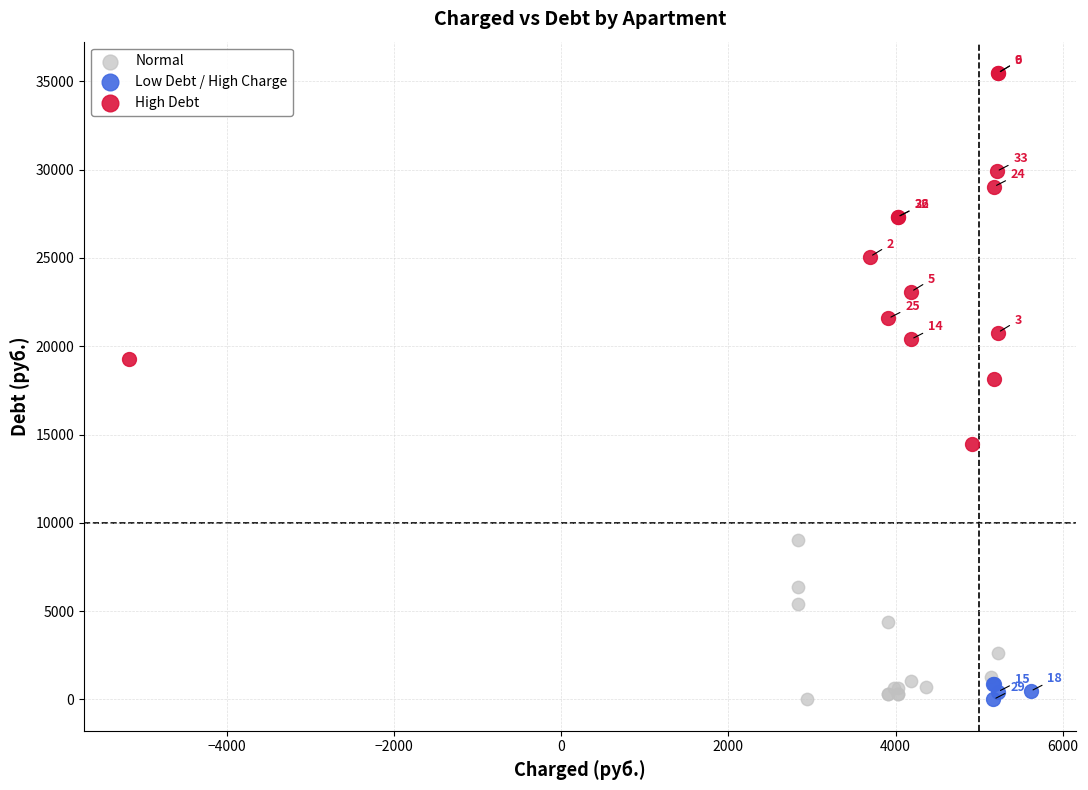

Which series reaches the maximum Y coordinate?

High Debt